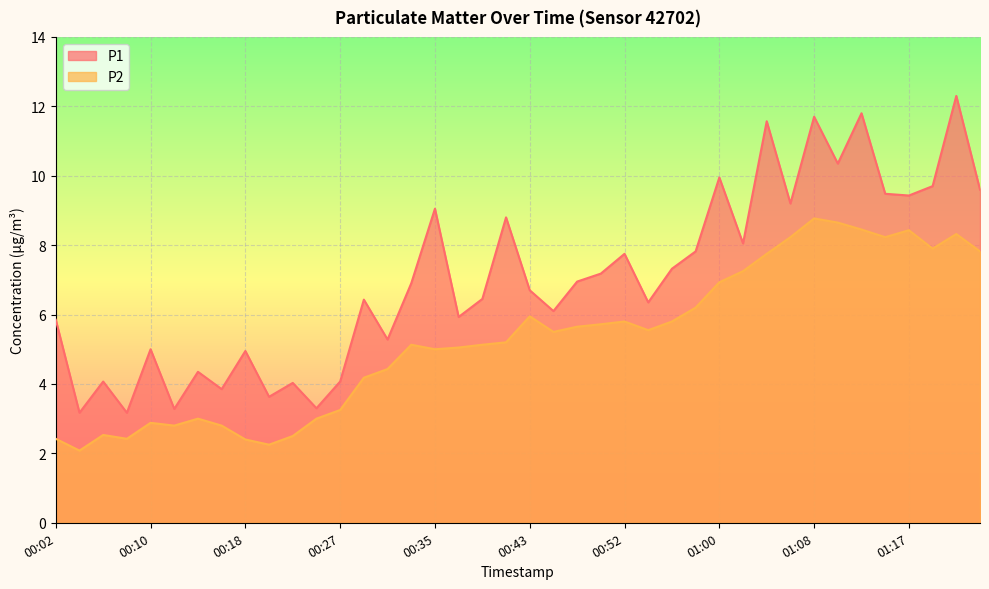

What is the sum of the P2 values at 00:49 and 00:18?

8.1